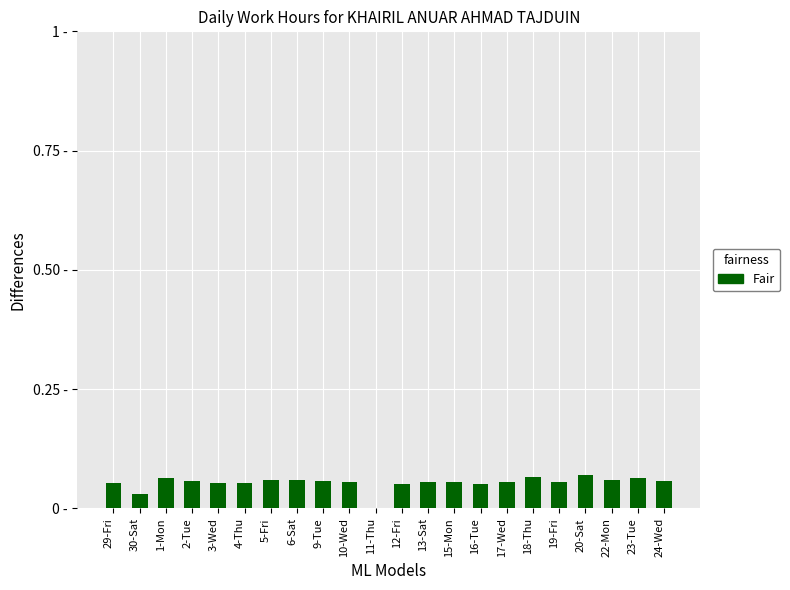

Are the bars horizontal?

No